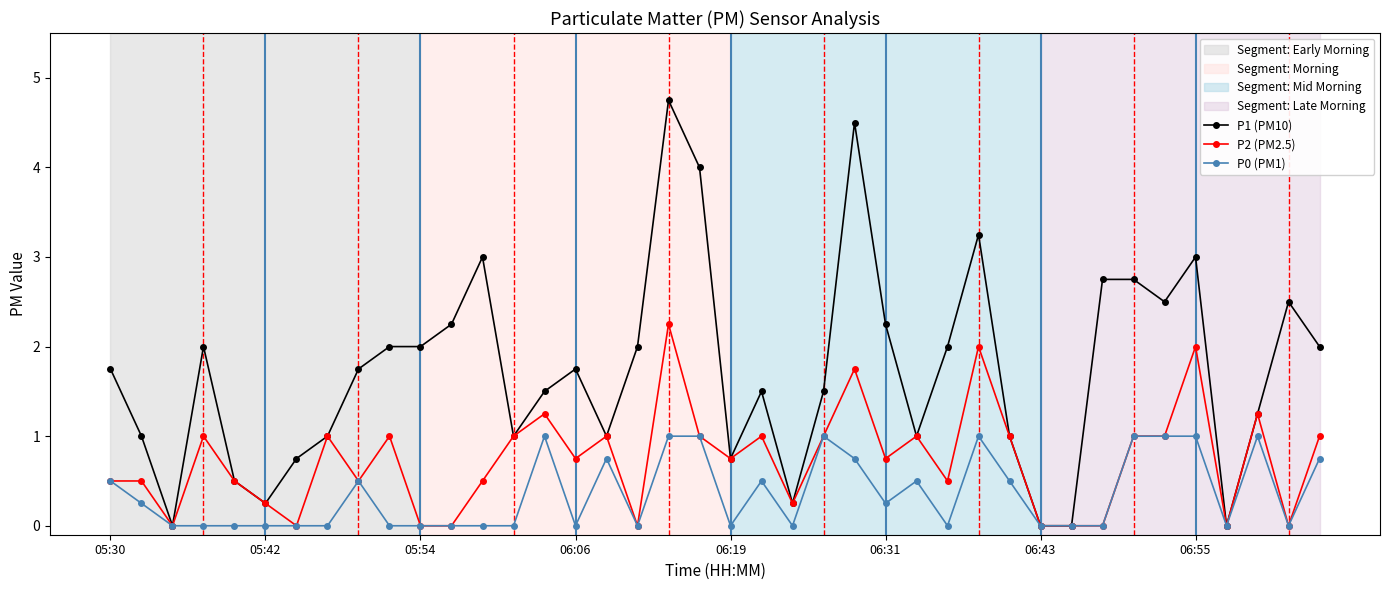

List the series in order of their peak value, lowest first.

P0 (PM1), P2 (PM2.5), P1 (PM10)